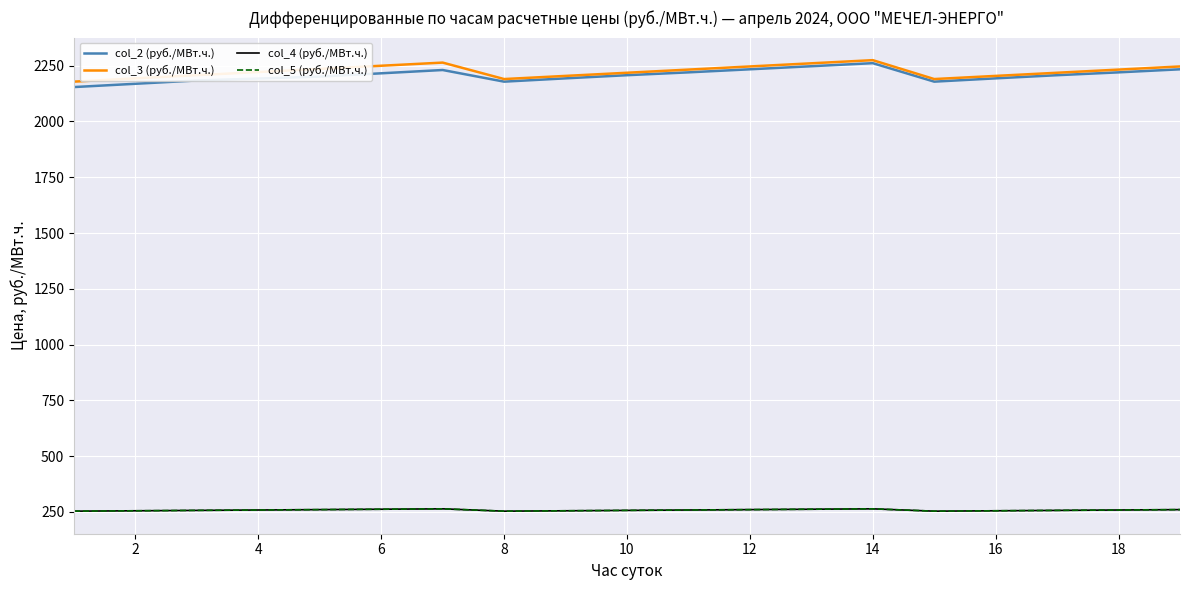

Is this an area chart (filled region under the line)?

No